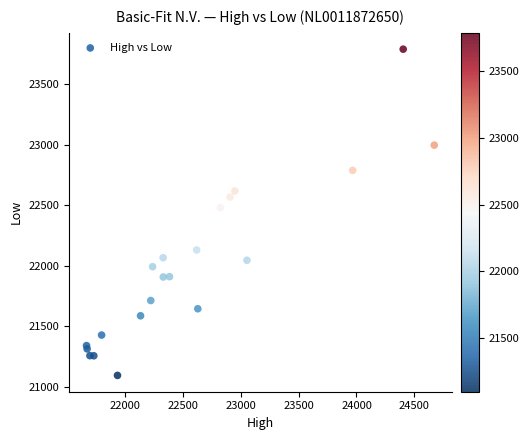

What Y value in the scatter plot is closest to 22442?

22480